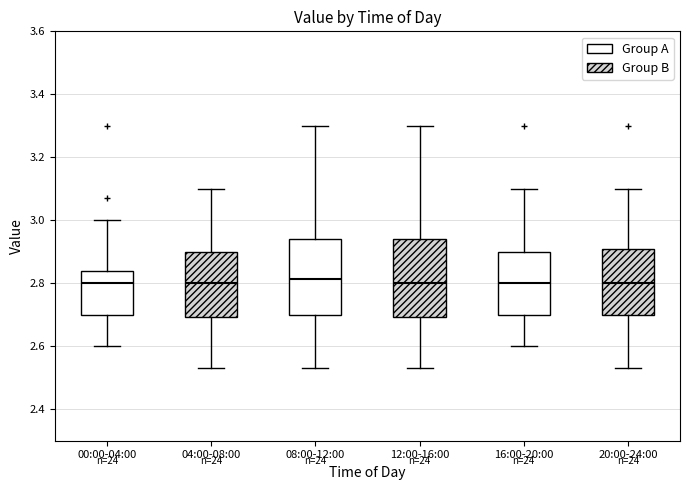

Reading left to right, transcribe this box plot: for each box, give where its median line is, the range the box spans, and where its two whiskers end, as read against the y-axis. The values are not printed on the chart, so give them approximately, as read against the axis.

00:00-04:00: median 2.80, box 2.70 to 2.84, whiskers 2.60 to 3.00
04:00-08:00: median 2.80, box 2.70 to 2.90, whiskers 2.54 to 3.10
08:00-12:00: median 2.82, box 2.70 to 2.94, whiskers 2.54 to 3.30
12:00-16:00: median 2.80, box 2.70 to 2.94, whiskers 2.54 to 3.30
16:00-20:00: median 2.80, box 2.70 to 2.90, whiskers 2.60 to 3.10
20:00-24:00: median 2.80, box 2.70 to 2.90, whiskers 2.54 to 3.10